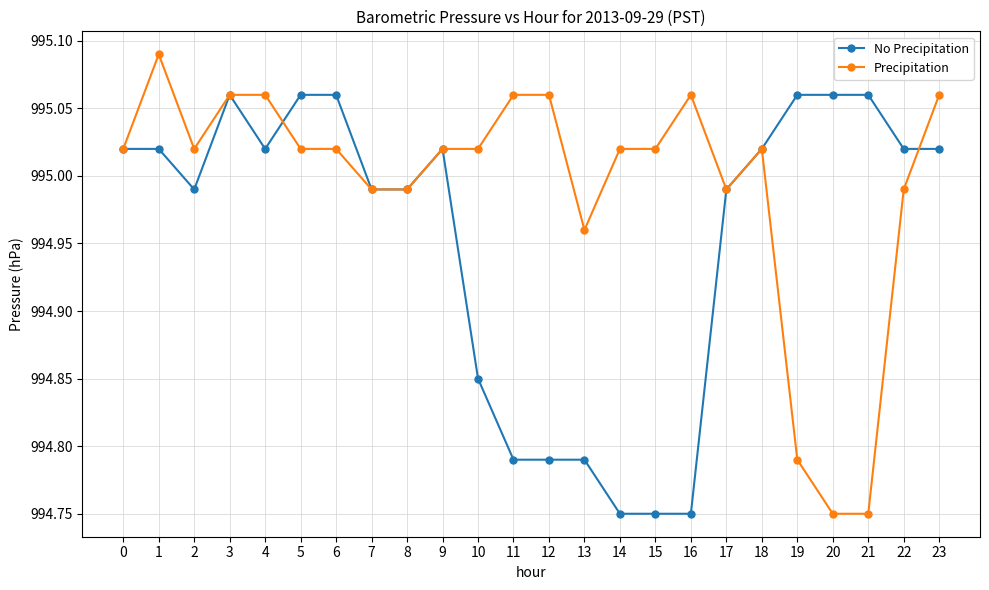

Which series changed the most between 10 and 23?

No Precipitation